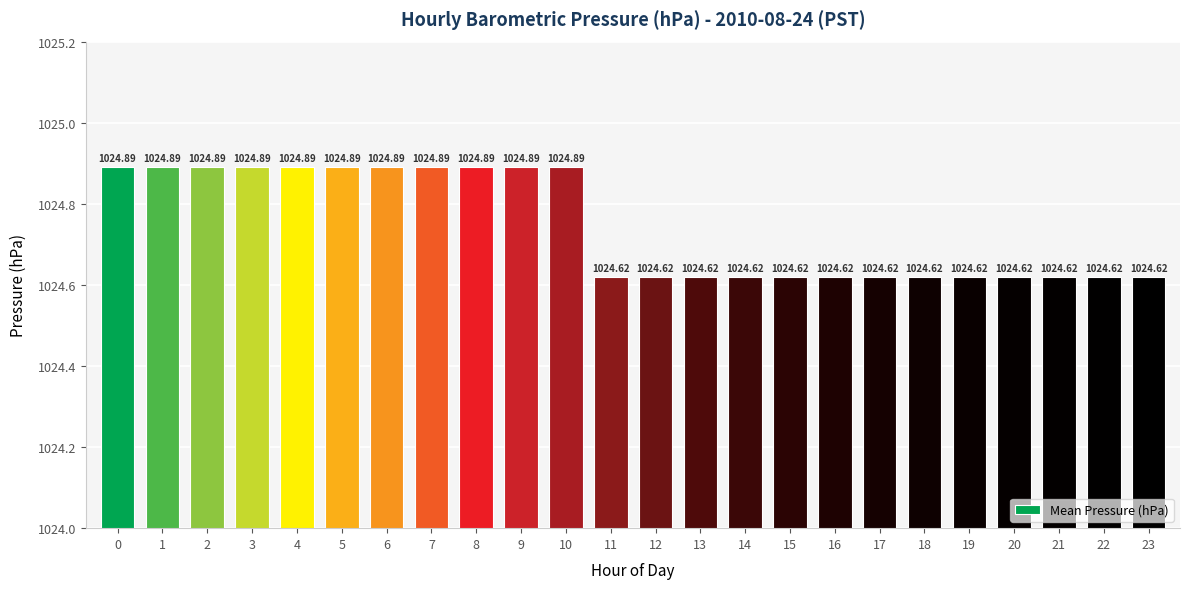

What is the ratio of the value at 9 to the value at 3?

1.0